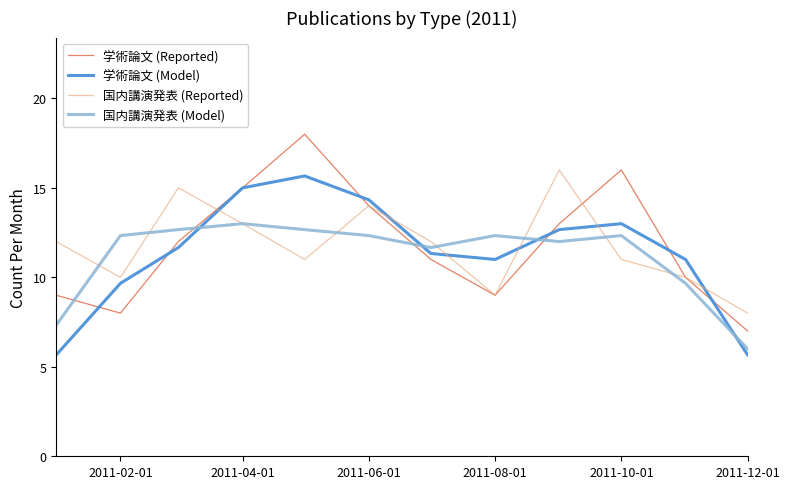

Reading left to right, what are all the values shown in this chart?

学術論文 (Reported): 9.0	8.0	12.0	15.0	18.0	14.0	11.0	9.0	13.0	16.0	10.0	7.0
学術論文 (Model): 5.7	9.7	11.7	15.0	15.7	14.3	11.3	11.0	12.7	13.0	11.0	5.7
国内講演発表 (Reported): 12.0	10.0	15.0	13.0	11.0	14.0	12.0	9.0	16.0	11.0	10.0	8.0
国内講演発表 (Model): 7.3	12.3	12.7	13.0	12.7	12.3	11.7	12.3	12.0	12.3	9.7	6.0